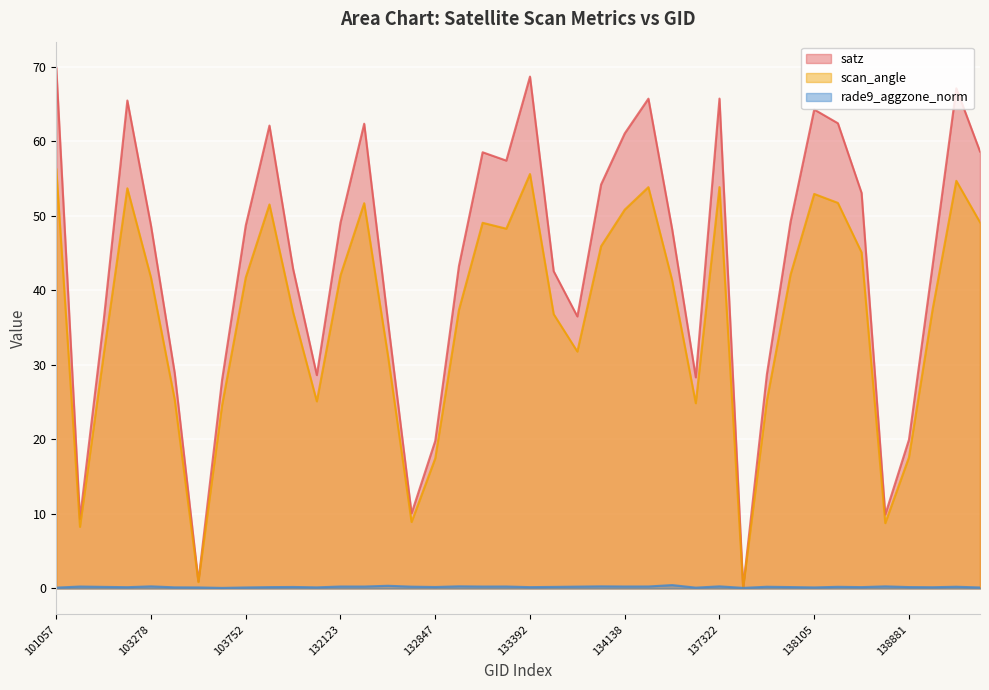

Reading left to right, extract all data points from this chart.

satz: 69.8	9.3	35.9	65.4	48.6	28.9	0.9	28.0	48.7	62.1	42.8	28.6	49.1	62.3	35.9	10.1	19.8	43.2	58.5	57.4	68.7	42.5	36.5	54.2	61.0	65.7	48.2	28.3	65.7	0.1	28.7	49.2	64.2	62.4	53.0	9.9	19.9	43.4	67.1	58.6
scan_angle: 56.2	8.3	31.3	53.7	41.7	25.3	0.8	24.6	41.7	51.5	37.0	25.1	42.0	51.7	31.3	8.9	17.4	37.4	49.0	48.2	55.6	36.8	31.8	45.9	50.8	53.8	41.4	24.8	53.8	0.1	25.2	42.1	52.9	51.7	45.1	8.8	17.6	37.5	54.7	49.1
rade9_aggzone_norm: 0.1	0.3	0.2	0.2	0.3	0.1	0.1	0.1	0.1	0.2	0.2	0.1	0.3	0.3	0.4	0.2	0.2	0.3	0.3	0.3	0.2	0.2	0.2	0.3	0.3	0.3	0.5	0.1	0.3	0.1	0.2	0.2	0.1	0.2	0.2	0.3	0.2	0.2	0.2	0.1